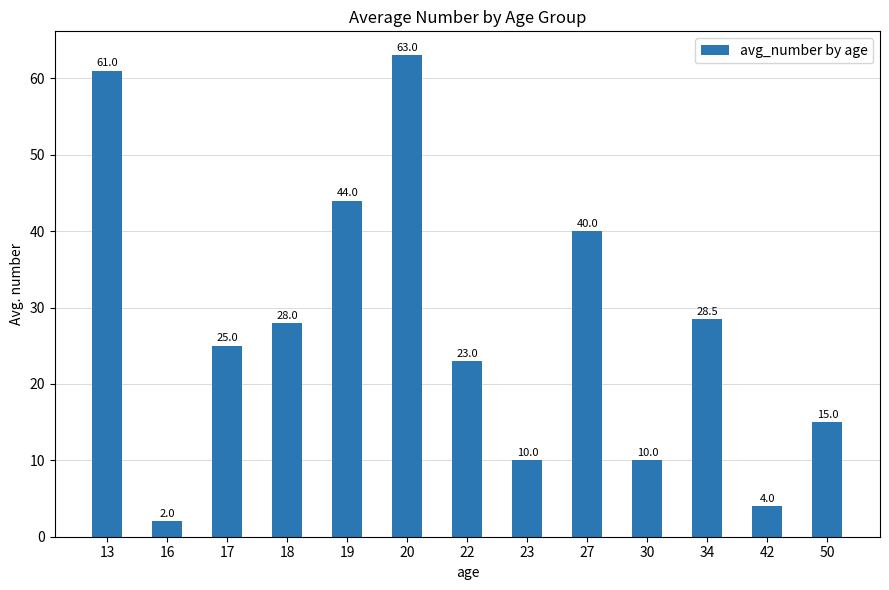

Which label corresponds to the smallest value in the chart?

16